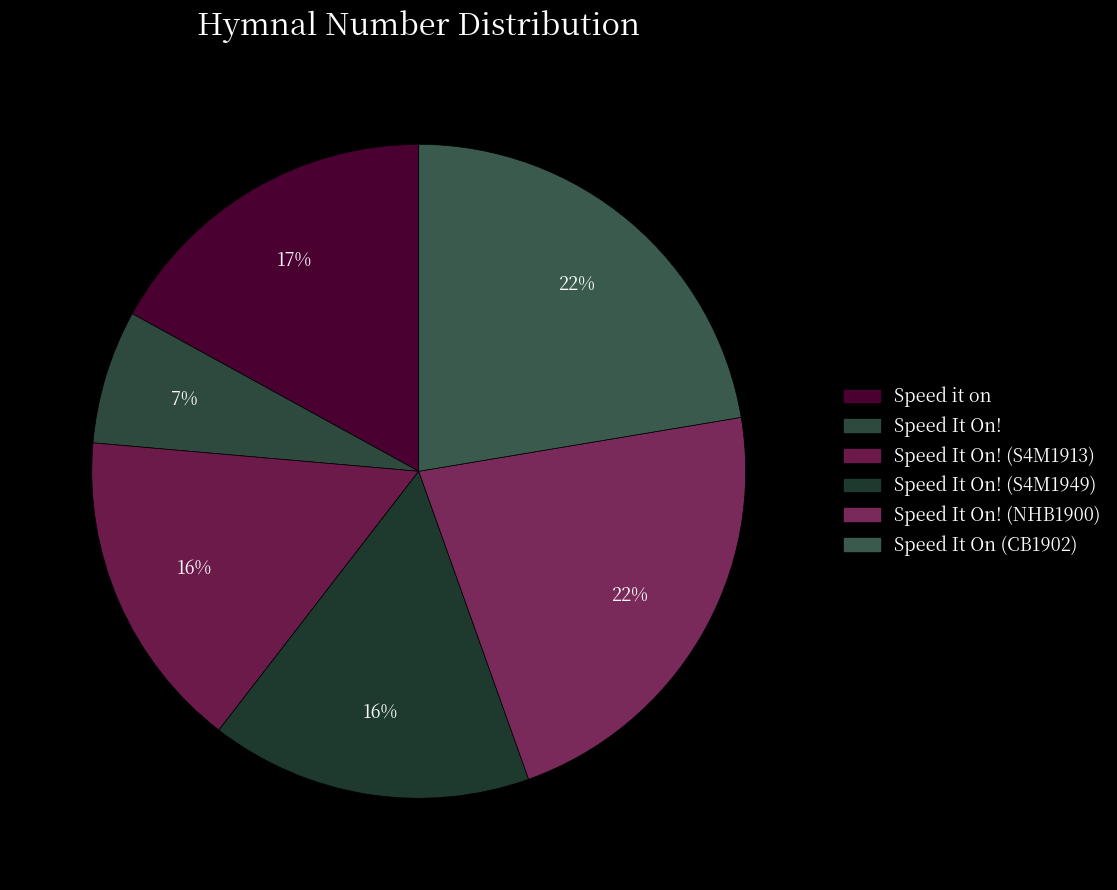

How many segments does this pie chart have?

6